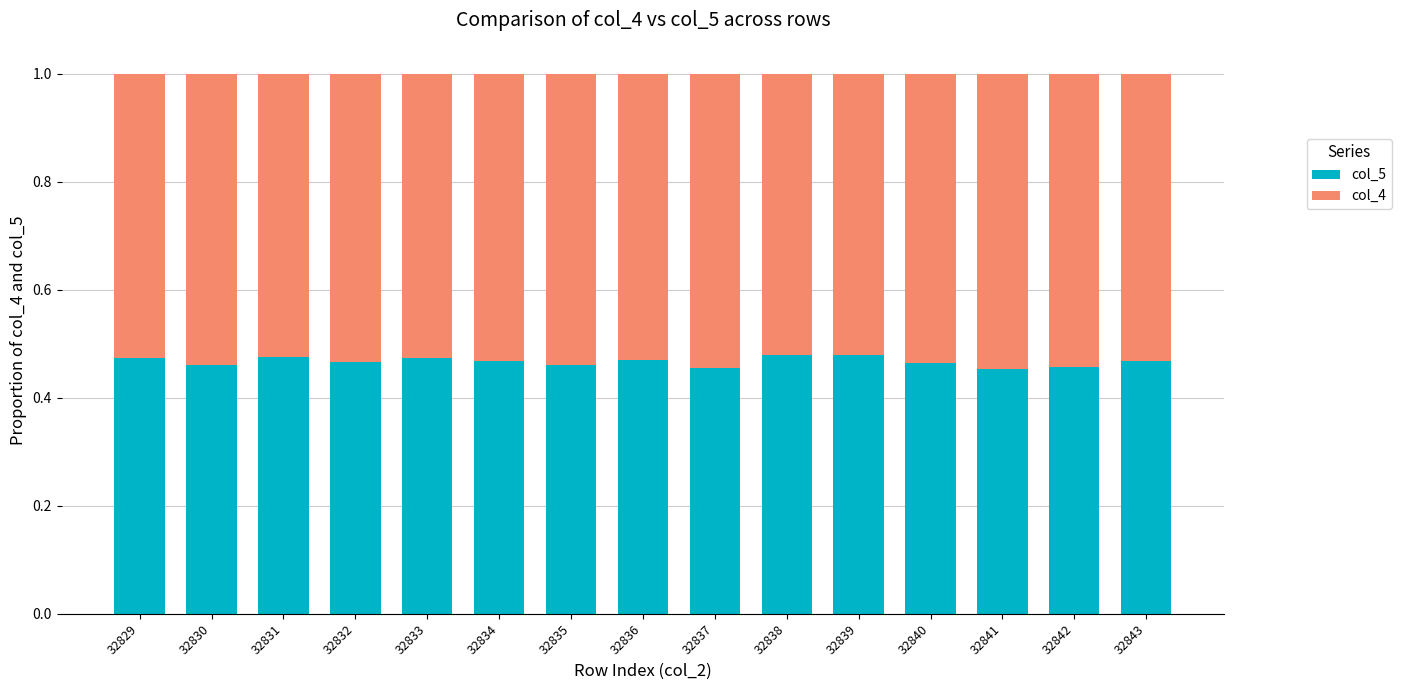

True or false: col_5 has a value of 0.2 at 32838.

False